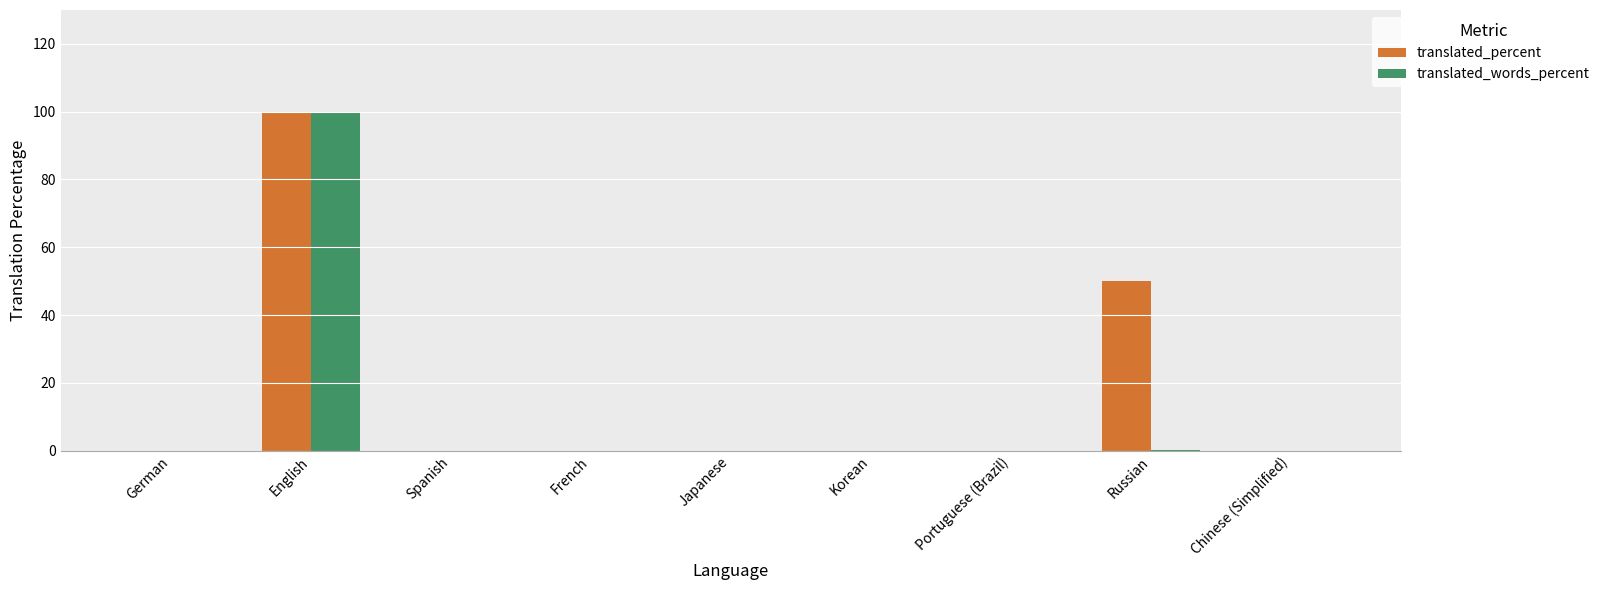

What is the maximum value for translated_words_percent?

100.0